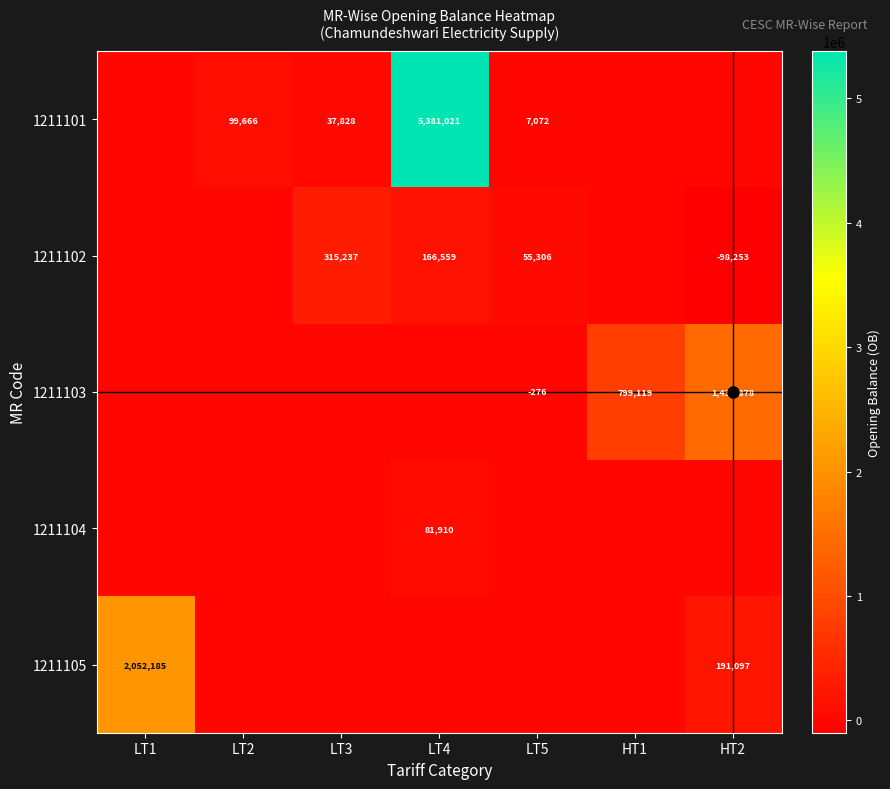

Rank the series by their maximum value, from lowest to highest.

1211104, 1211102, 1211103, 1211105, 1211101